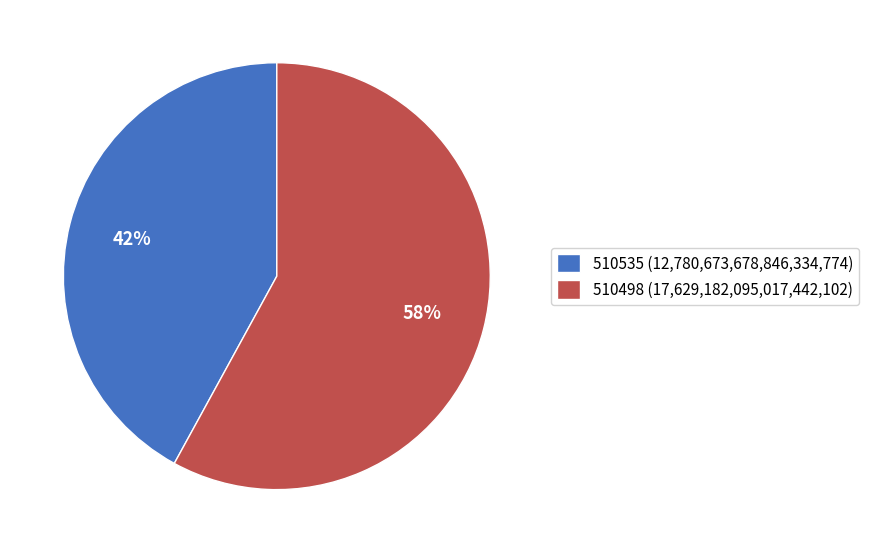

Is it true that 510498 is 43% of the pie?

False